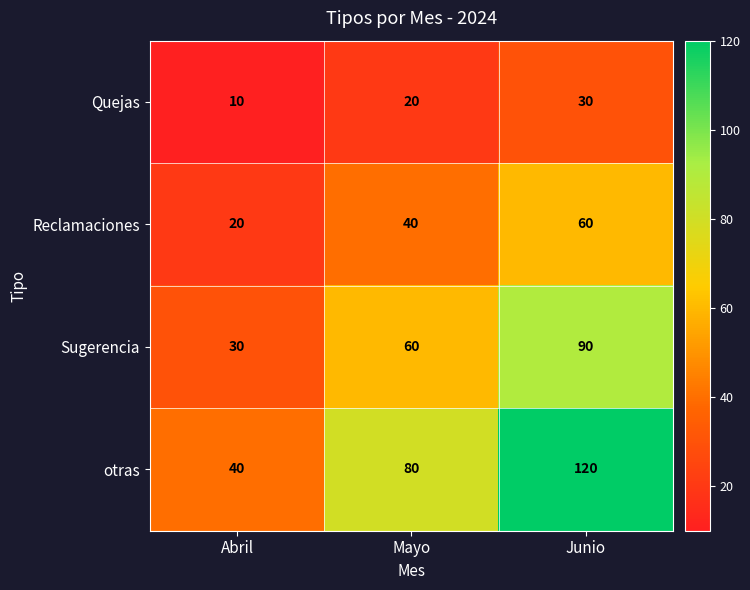

What is the difference between the otras values at Abril and Junio?

80